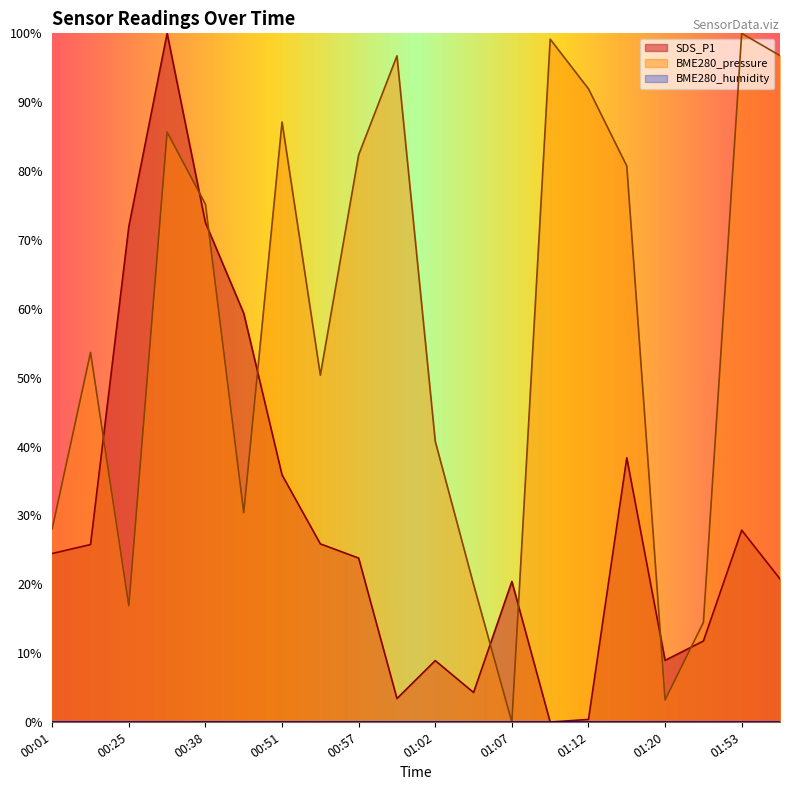

Where is the first local maximum for SDS_P1?

00:28